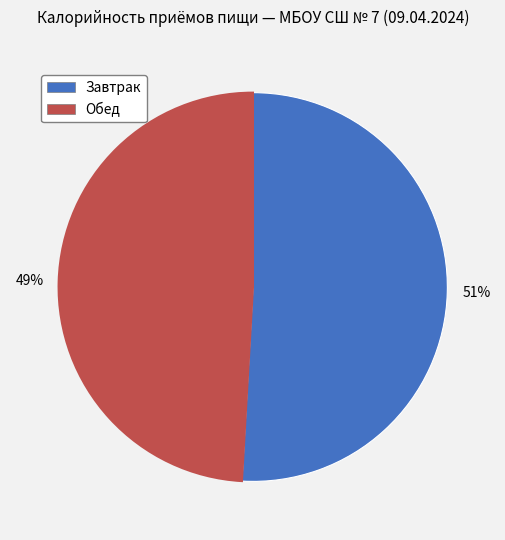

The Обед slice represents 38% of the pie. True or false?

False